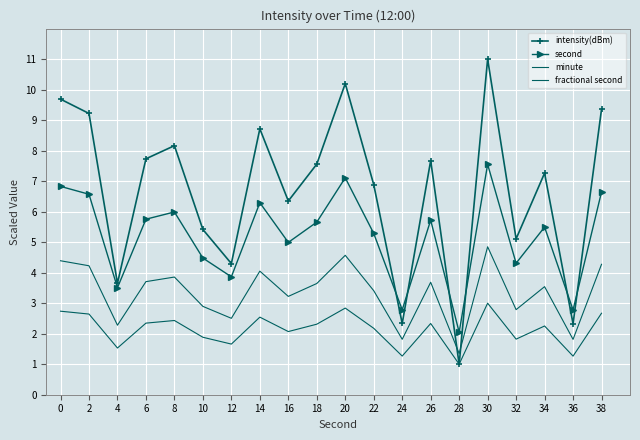

Reading left to right, extract all data points from this chart.

intensity(dBm): 0=9.7	2=9.2	4=3.7	6=7.7	8=8.2	10=5.4	12=4.3	14=8.7	16=6.4	18=7.6	20=10.2	22=6.9	24=2.3	26=7.7	28=1.0	30=11.0	32=5.1	34=7.3	36=2.3	38=9.4
second: 0=6.8	2=6.6	4=3.5	6=5.8	8=6.0	10=4.5	12=3.9	14=6.3	16=5.0	18=5.7	20=7.1	22=5.3	24=2.8	26=5.7	28=2.0	30=7.6	32=4.3	34=5.5	36=2.8	38=6.6
minute: 0=4.4	2=4.2	4=2.3	6=3.7	8=3.9	10=2.9	12=2.5	14=4.1	16=3.2	18=3.6	20=4.6	22=3.4	24=1.8	26=3.7	28=1.4	30=4.8	32=2.8	34=3.5	36=1.8	38=4.3
fractional second: 0=2.7	2=2.6	4=1.5	6=2.3	8=2.4	10=1.9	12=1.7	14=2.5	16=2.1	18=2.3	20=2.8	22=2.2	24=1.3	26=2.3	28=1.0	30=3.0	32=1.8	34=2.3	36=1.3	38=2.7